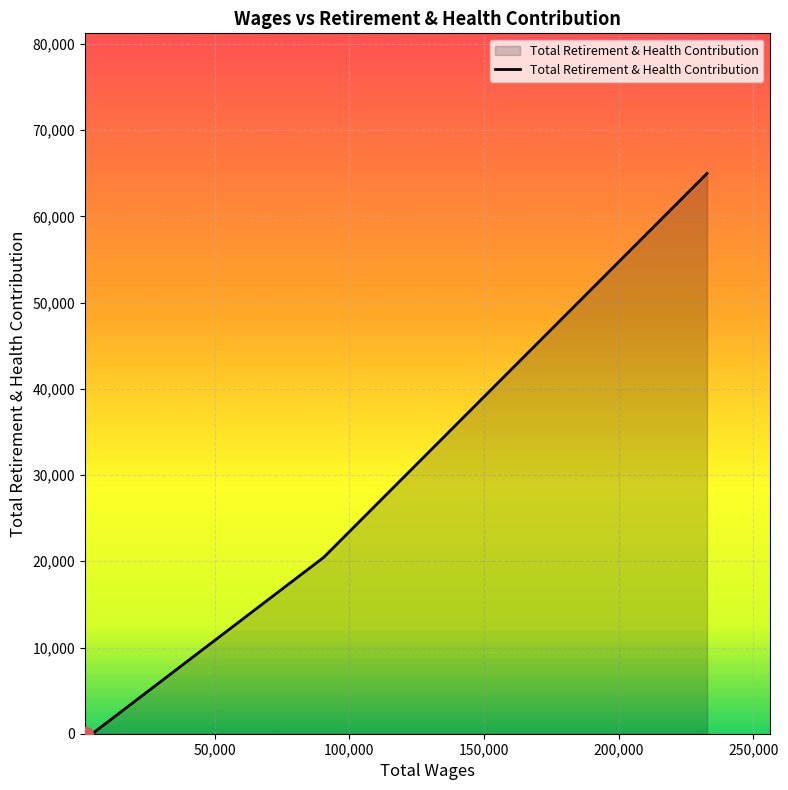

What is the maximum value shown in the chart?

64987